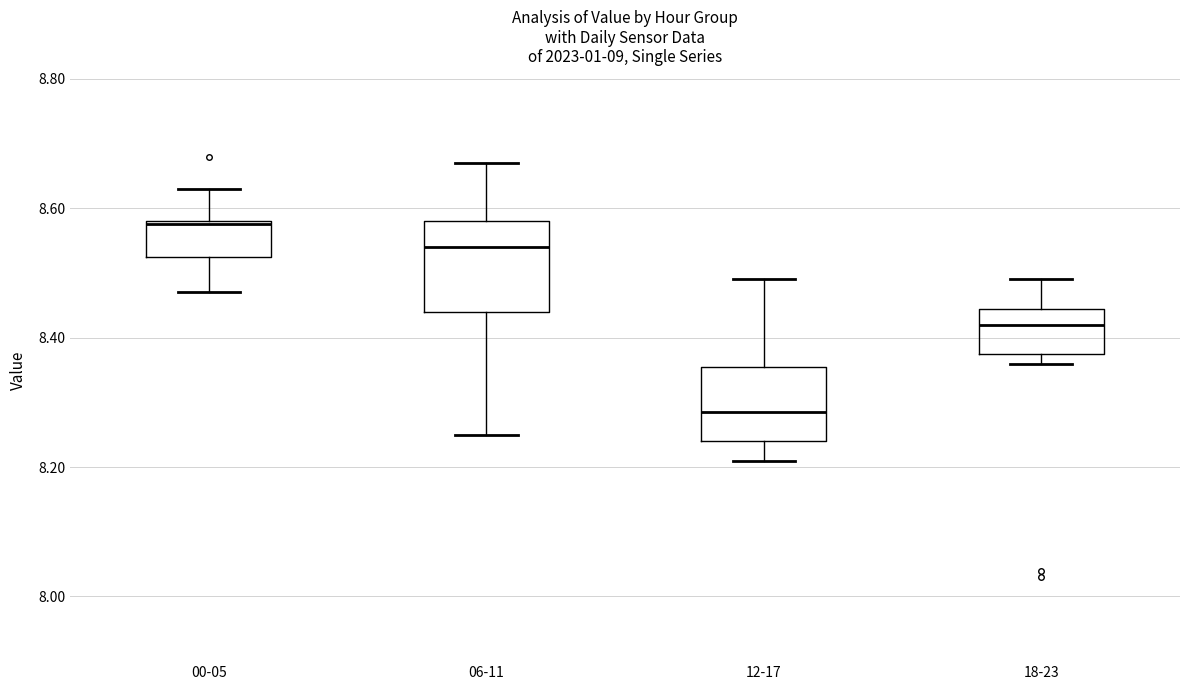

Reading left to right, transcribe this box plot: for each box, give where its median line is, the range the box spans, and where its two whiskers end, as read against the y-axis. The values are not printed on the chart, so give them approximately, as read against the axis.

00-05: median 8.58, box 8.52 to 8.58, whiskers 8.48 to 8.64
06-11: median 8.54, box 8.44 to 8.58, whiskers 8.26 to 8.68
12-17: median 8.28, box 8.24 to 8.36, whiskers 8.22 to 8.50
18-23: median 8.42, box 8.38 to 8.44, whiskers 8.36 to 8.50